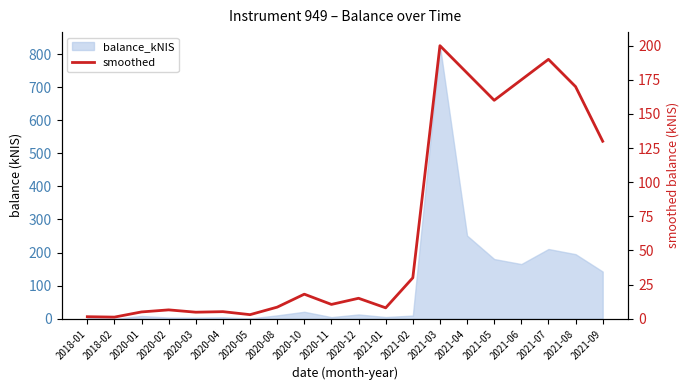

Which label corresponds to the smallest value in the chart?

2018-02